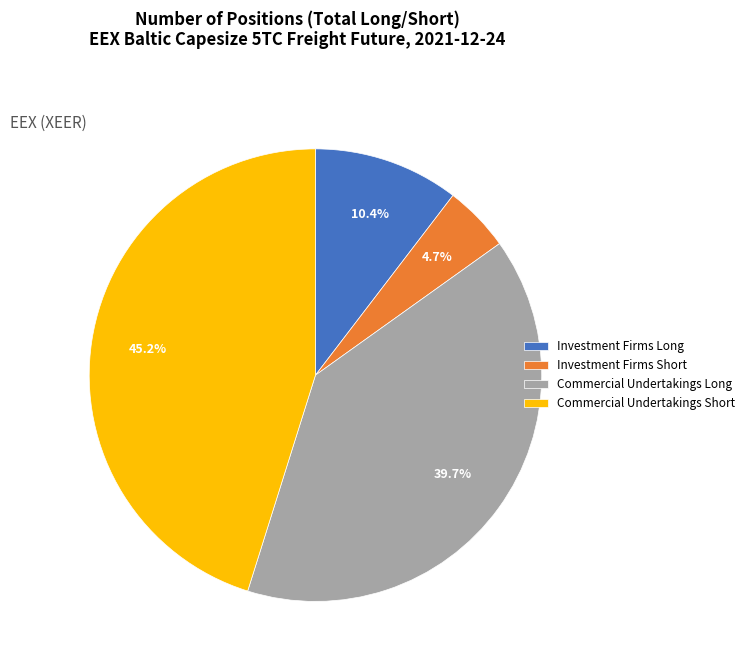

To the nearest percent, what is the average slice percentage?

25%